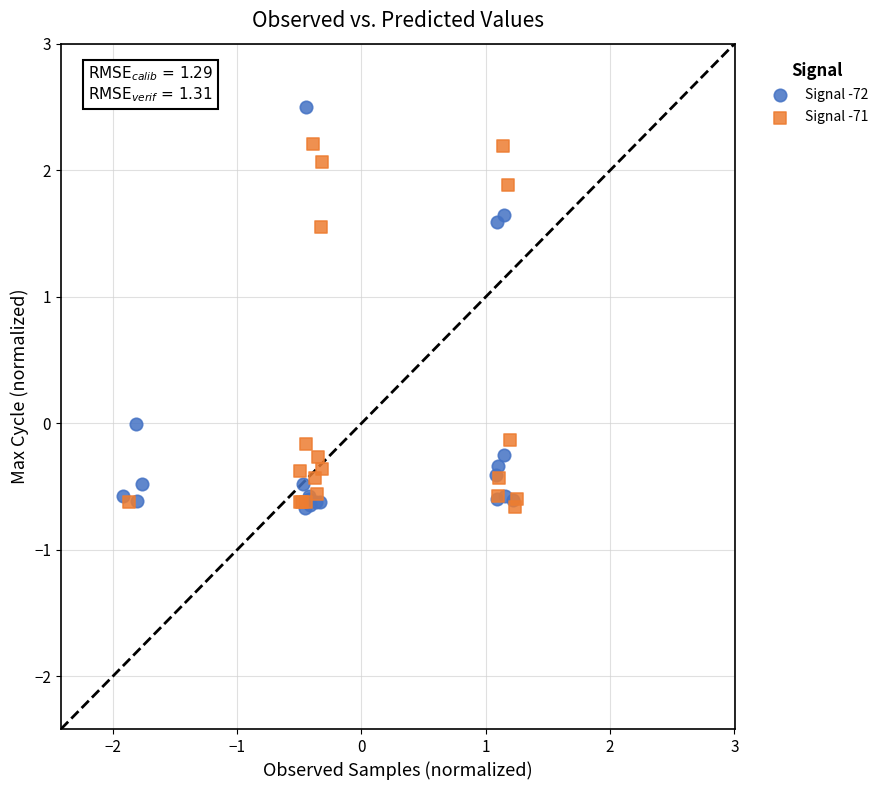

Which series has the widest spread of Y values?

Signal -72